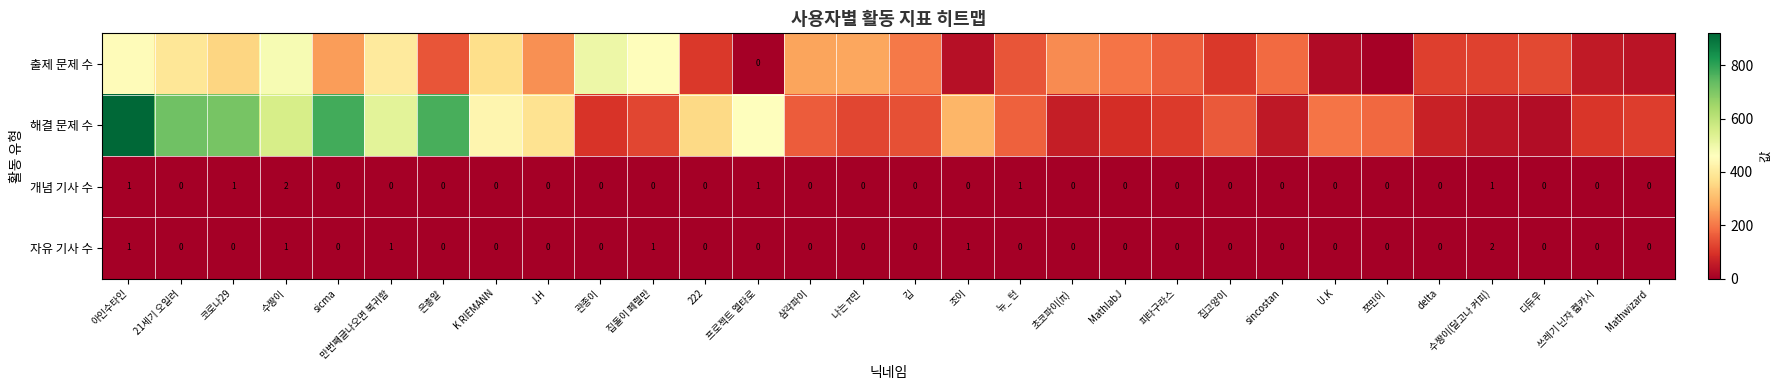

The value of 자유 기사 수 at 222 is 0. True or false?

True